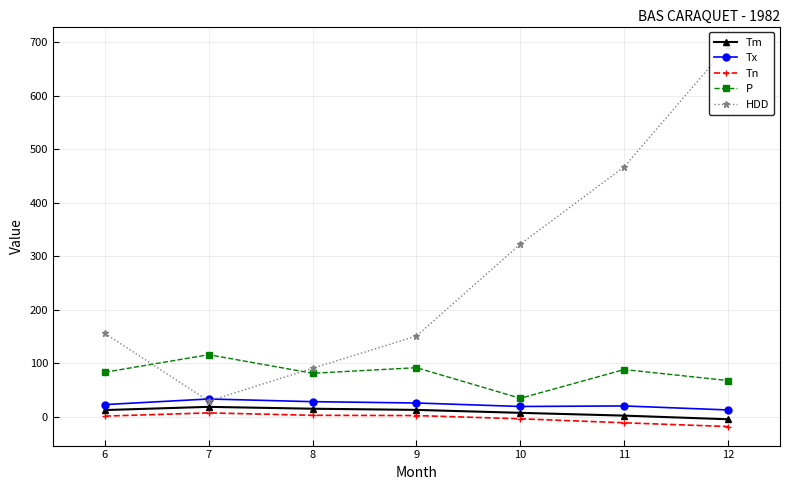

What is the value of the Tx point at the 3rd from the left?

28.5